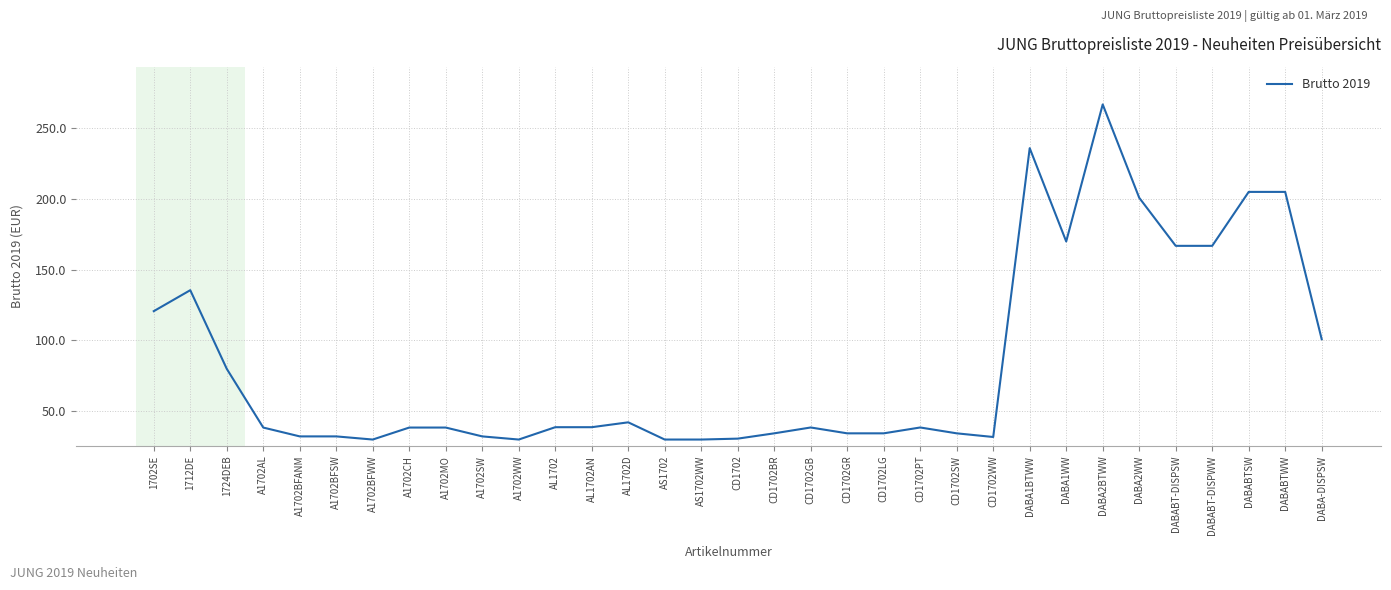

What is the change in value from AL1702AN to DABABTSW?

+166.1